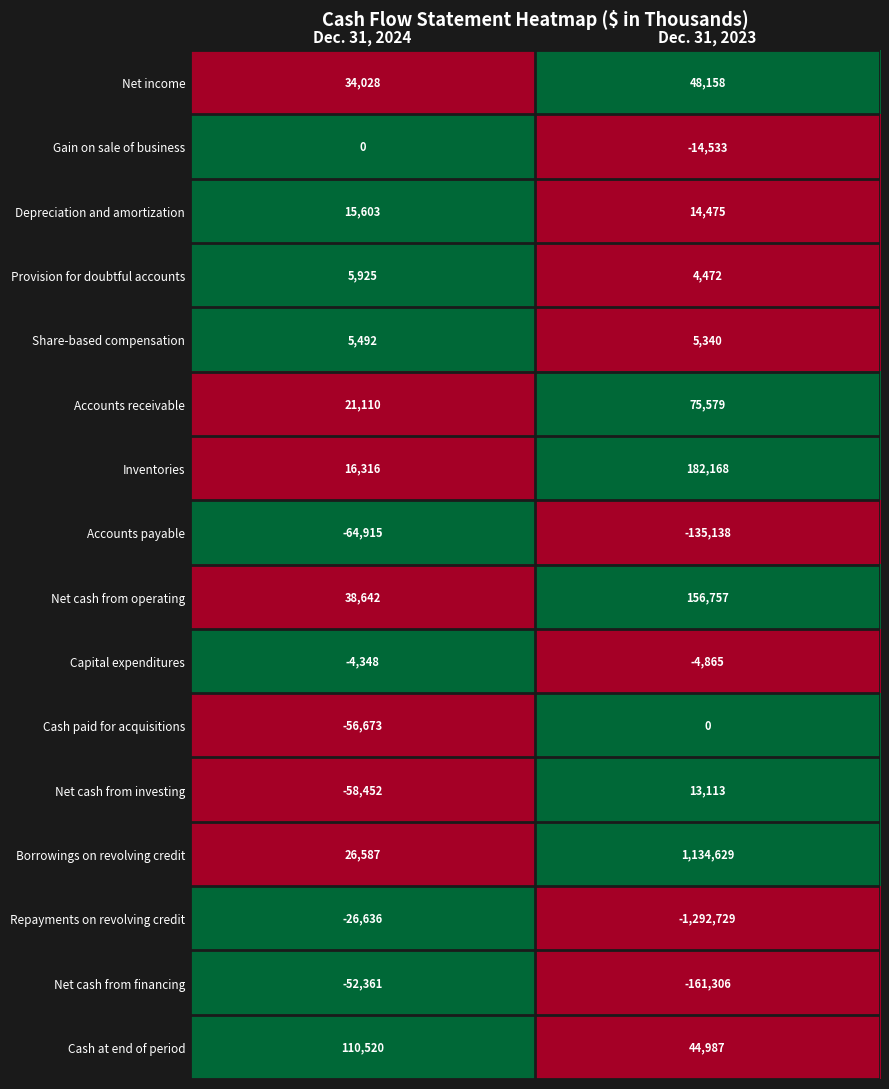

What value does the Net cash from operating series have at Dec. 31, 2023, to the nearest 50?

156750